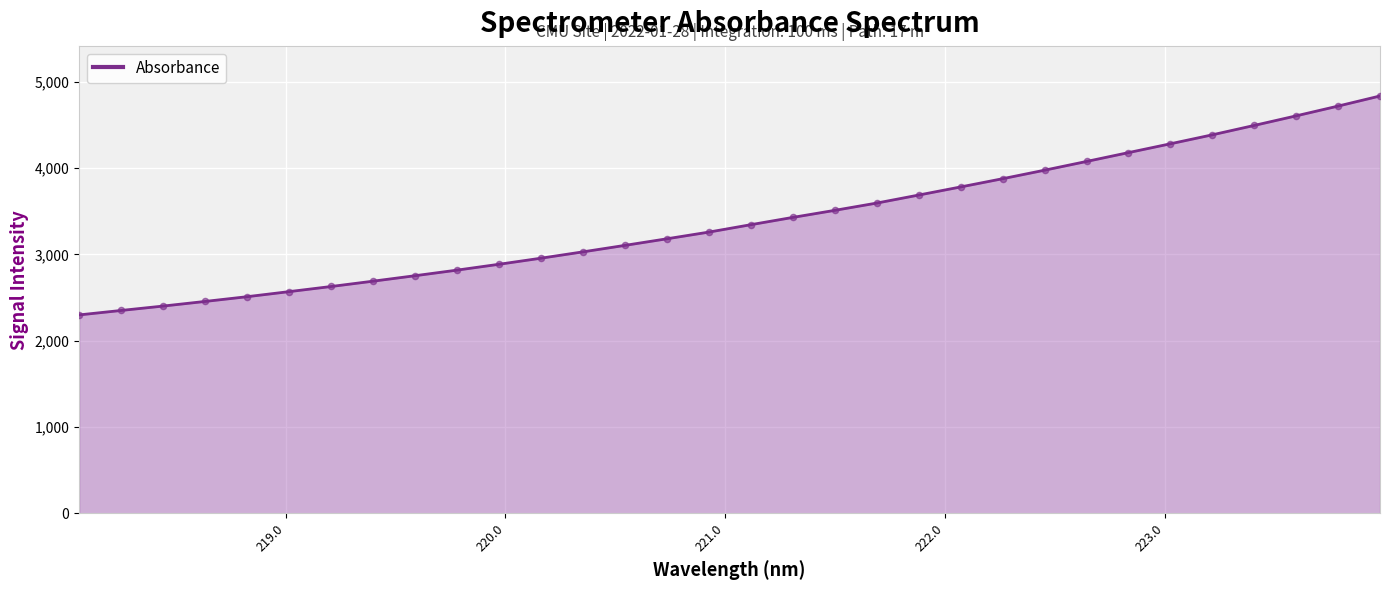

What is the maximum value shown in the chart?

4834.0